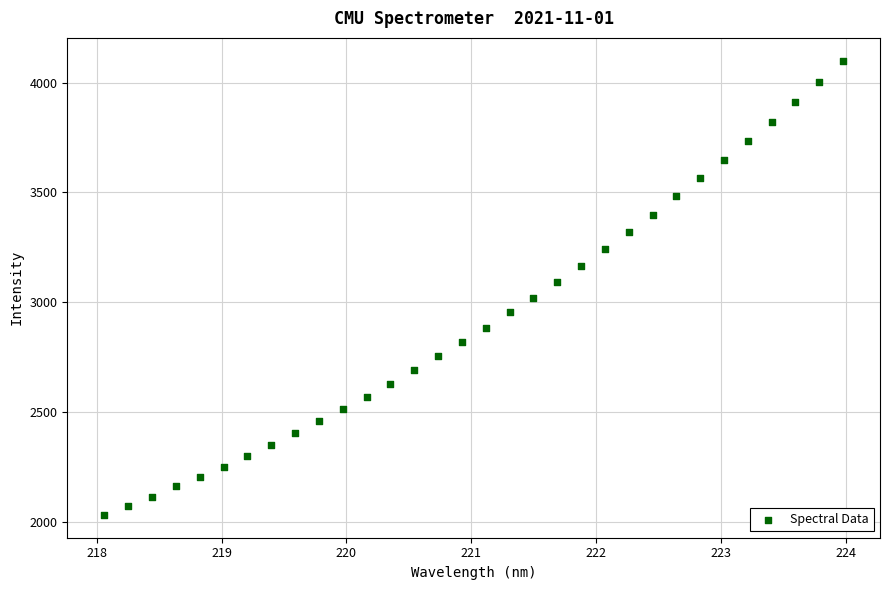

What is the range of Y values (max minus min)?

2066.7